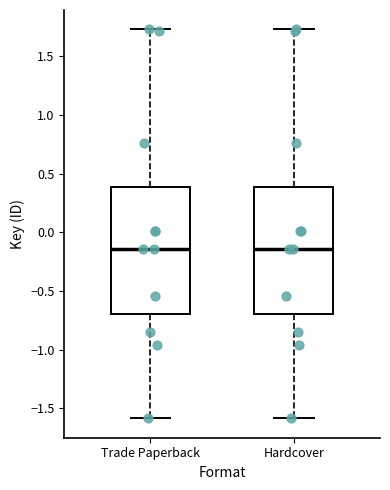

Reading left to right, transcribe this box plot: for each box, give where its median line is, the range the box spans, and where its two whiskers end, as read against the y-axis. The values are not printed on the chart, so give them approximately, as read against the axis.

Trade Paperback: median -0.15, box -0.70 to 0.40, whiskers -1.60 to 1.75
Hardcover: median -0.15, box -0.70 to 0.40, whiskers -1.60 to 1.75